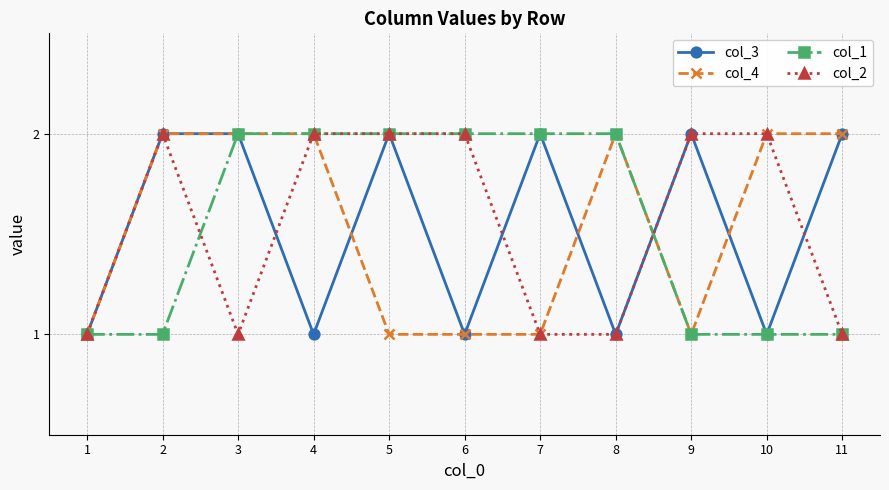

True or false: col_4 has a value of 0 at 9.

False